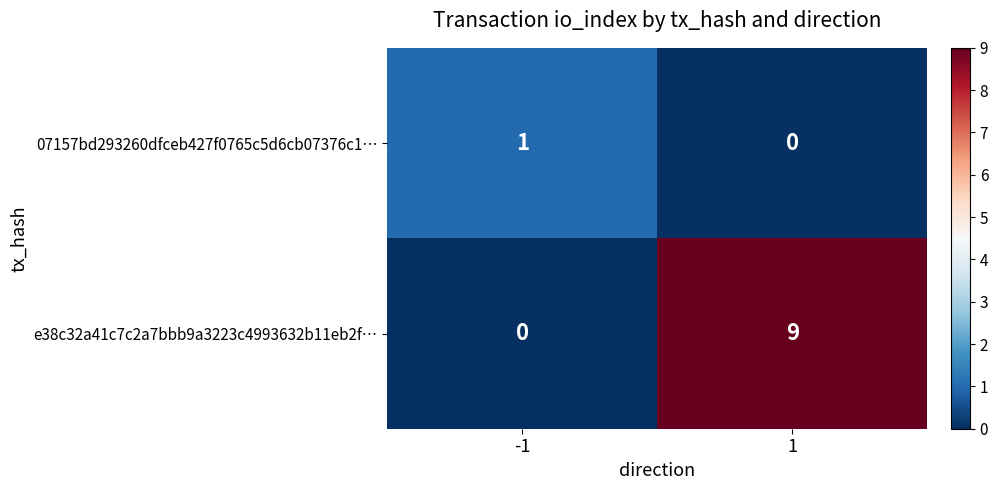

Which series has the largest total across all categories?

e38c32a41c7c2a7bbb9a3223c4993632b11eb2f…